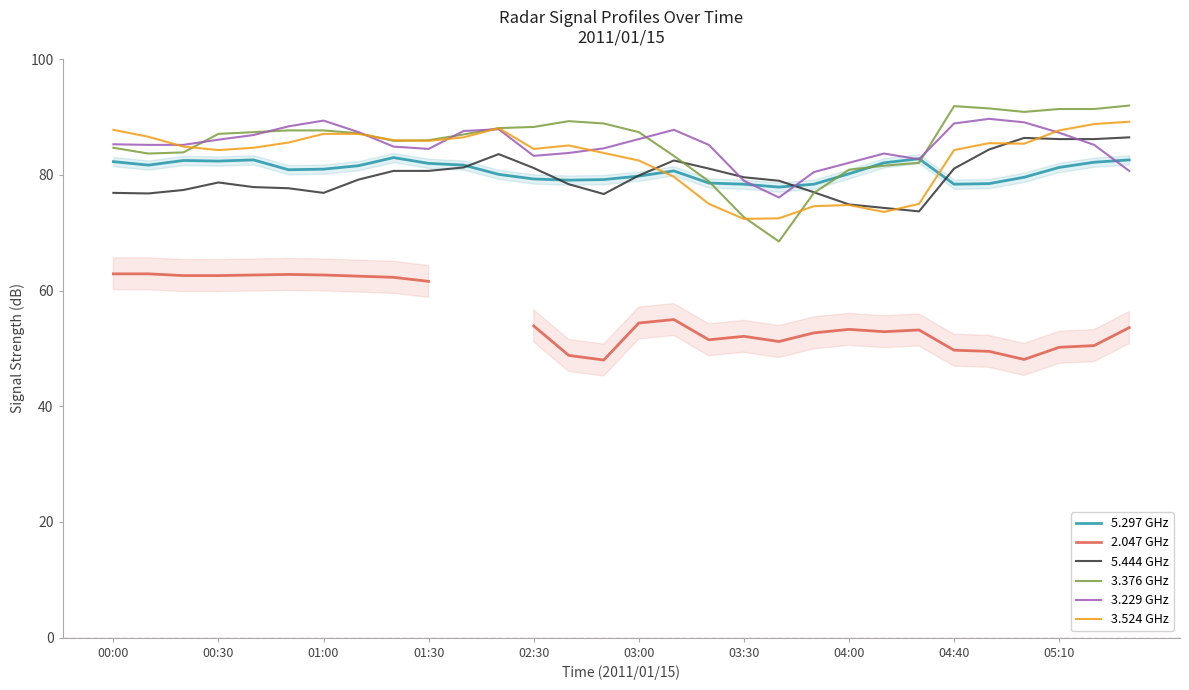

The 5.444 GHz series shows 81.3 at 10. True or false?

True